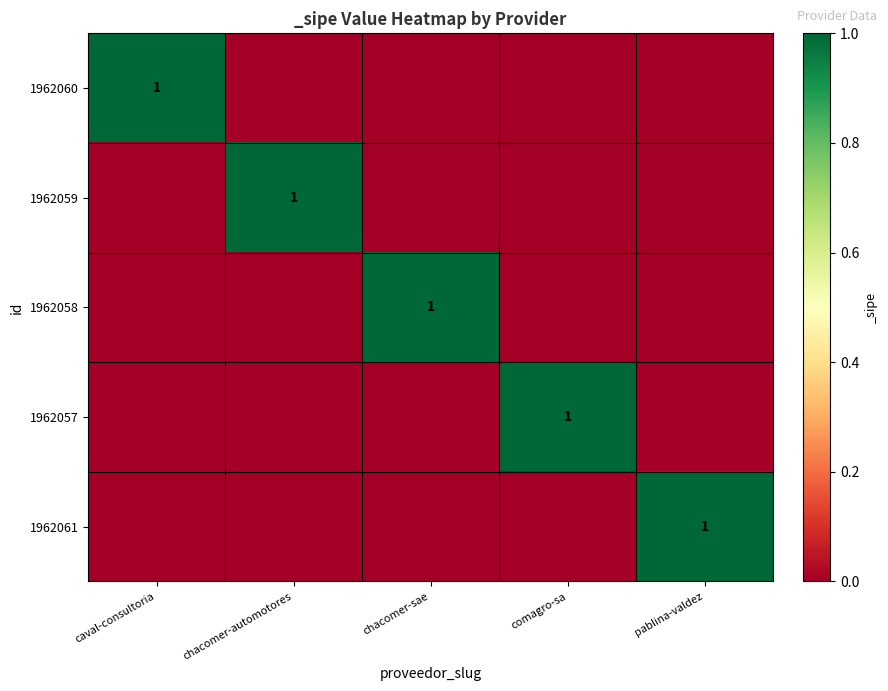

At how many categories does at least one series exceed 0?

5